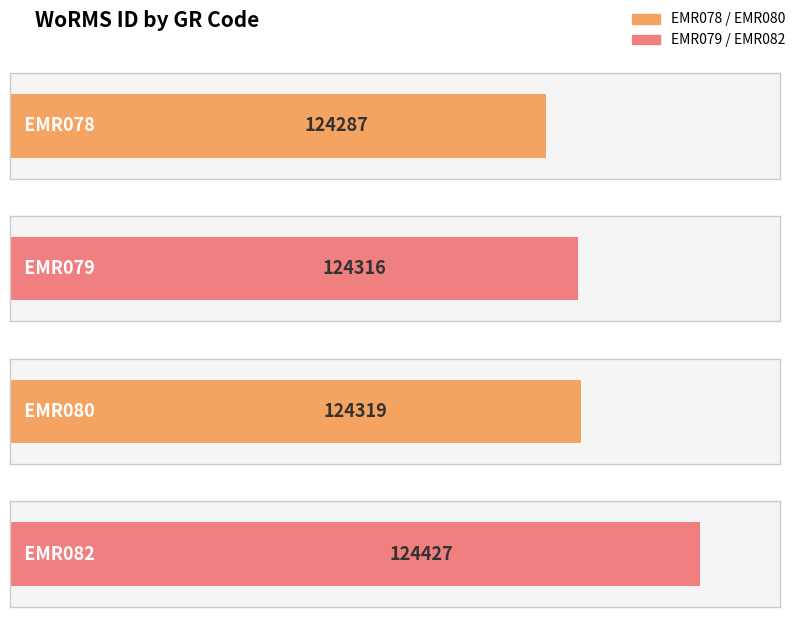

What is the sum of all values?

497349